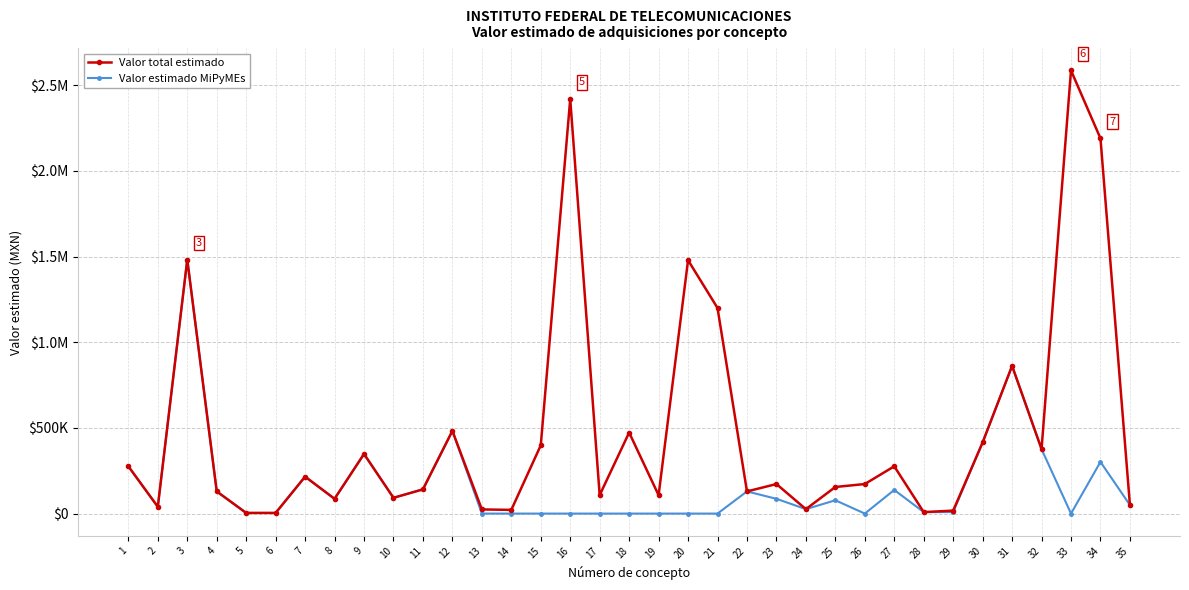

What are all the series names shown in the legend?

Valor total estimado, Valor estimado MiPyMEs